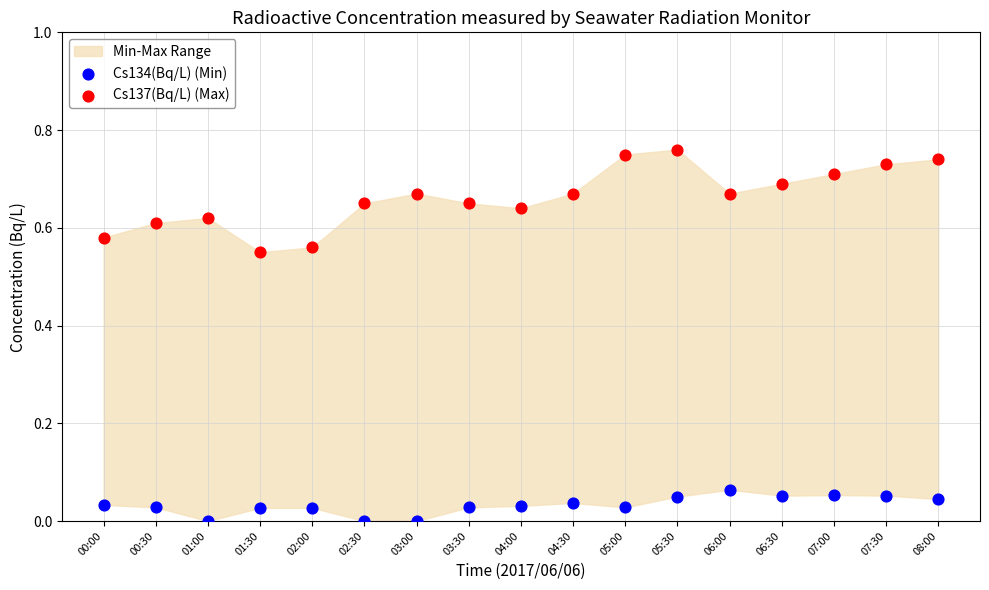

Which series reaches the maximum Y coordinate?

Cs137(Bq/L) (Max)